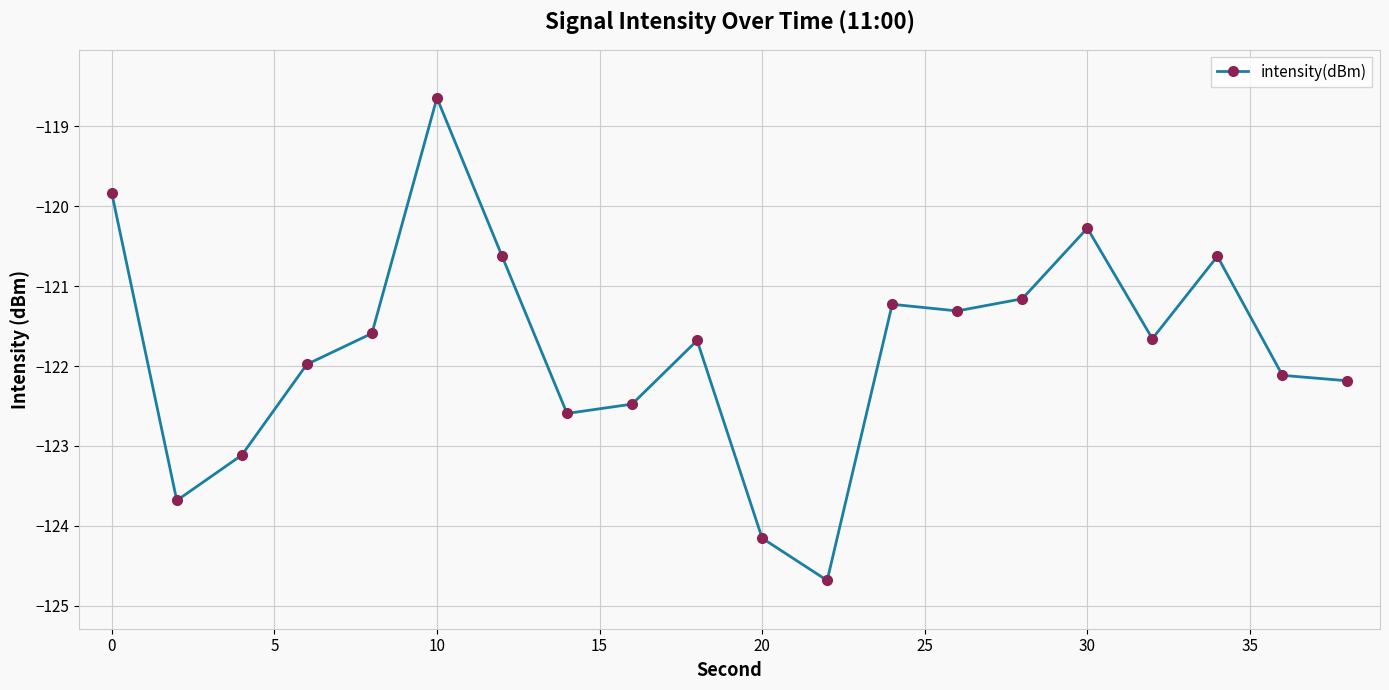

Reading left to right, transcribe all the data shown in this chart.

-119.8	-123.7	-123.1	-122.0	-121.6	-118.6	-120.6	-122.6	-122.5	-121.7	-124.2	-124.7	-121.2	-121.3	-121.2	-120.3	-121.7	-120.6	-122.1	-122.2